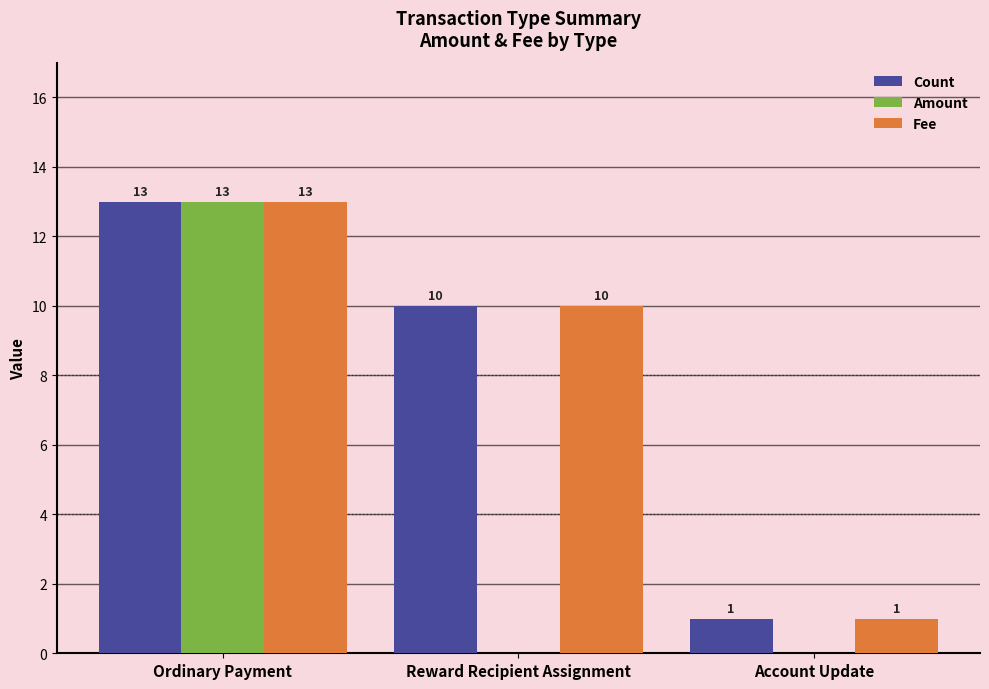

Which category has the highest value in the Amount series?

Ordinary Payment